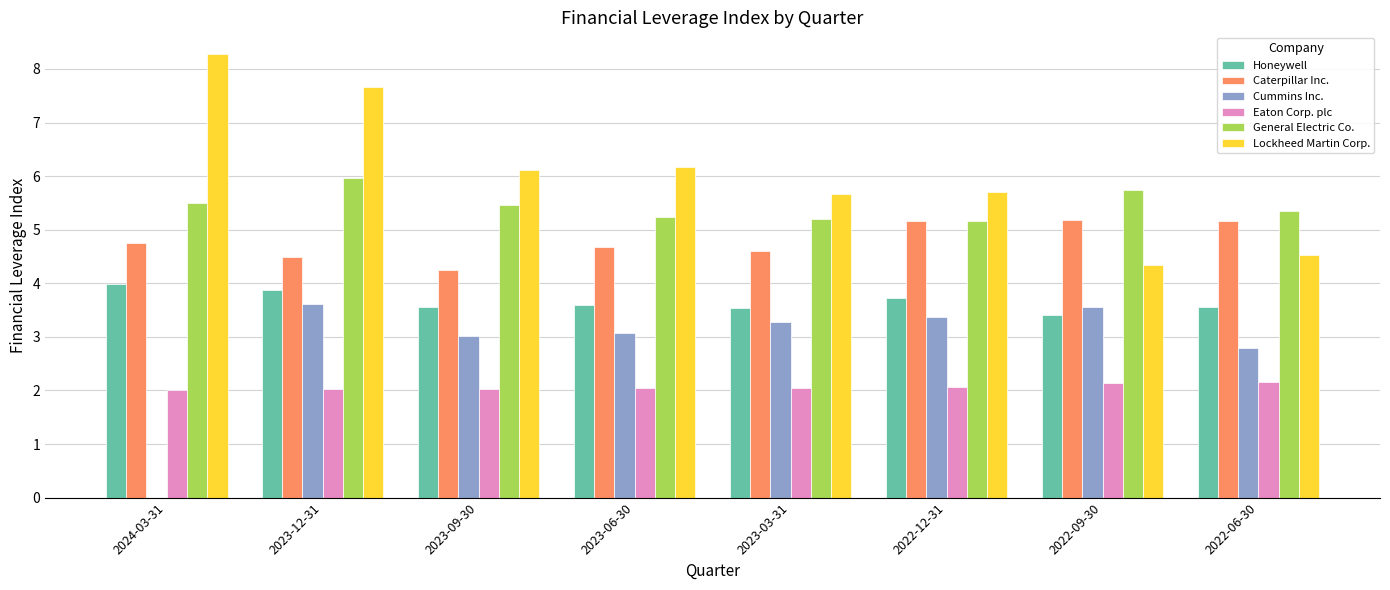

Between 2023-09-30 and 2022-09-30, which series saw the biggest shift?

Lockheed Martin Corp.